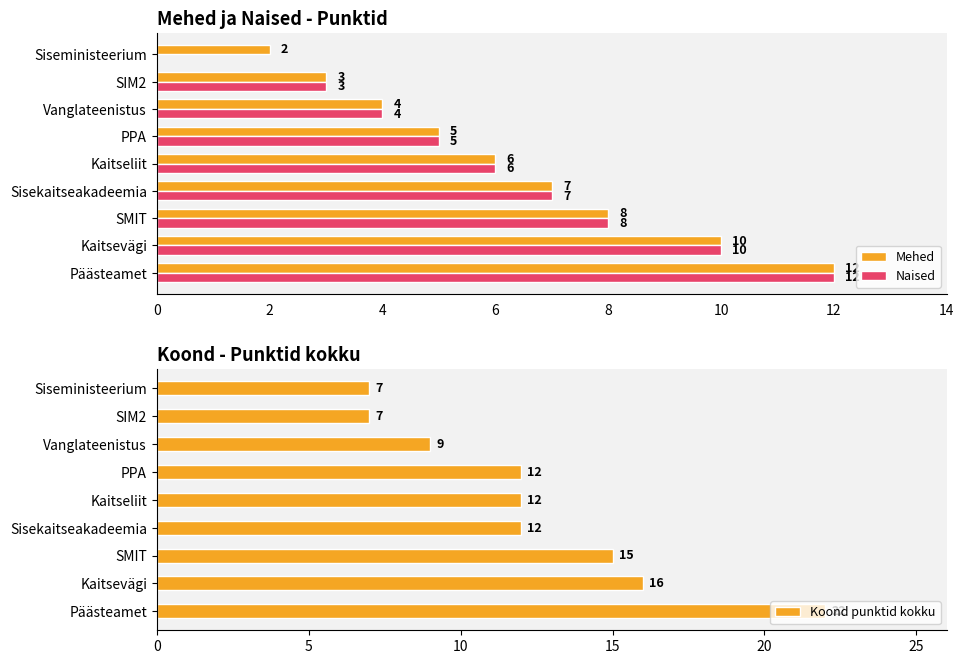

Is it true that Mehed equals 7 at Sisekaitseakadeemia?

True